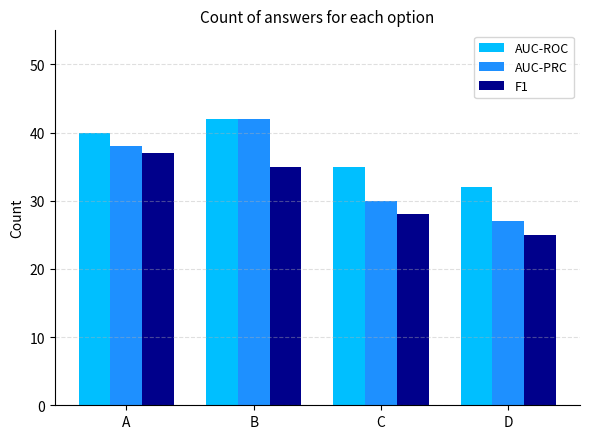

Where does the AUC-ROC series first go above 40?

B